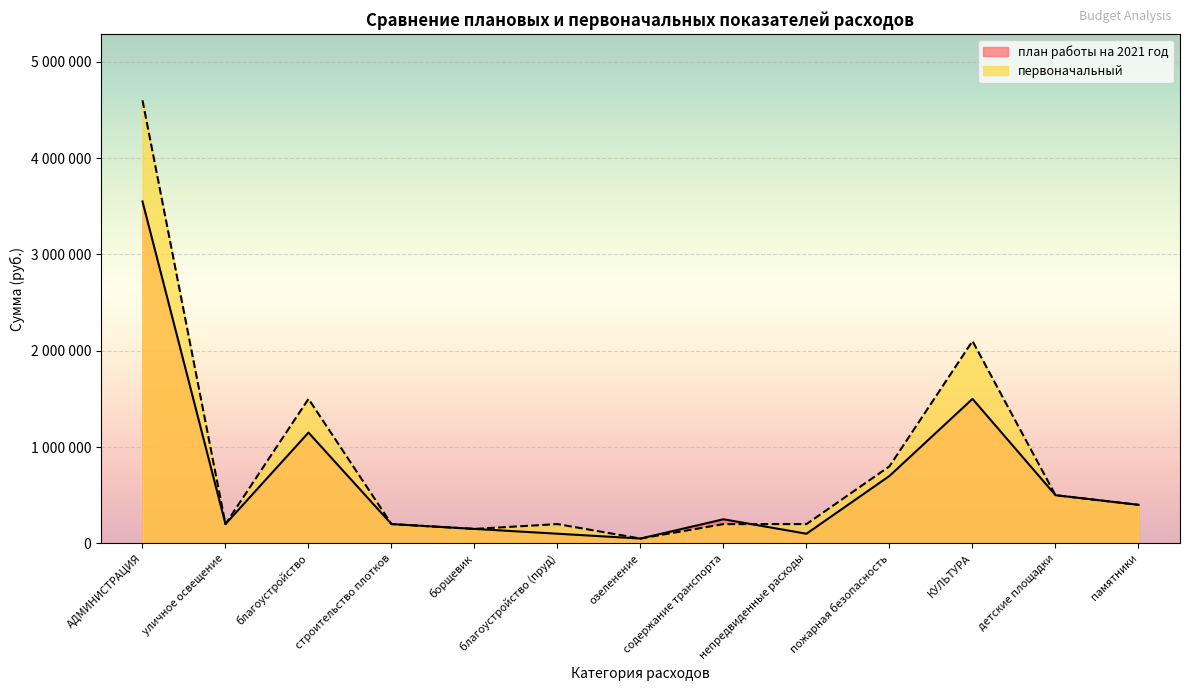

Reading right to left, what are all the values shown in this chart?

план работы на 2021 год: памятники=400000	детские площадки=500000	КУЛЬТУРА=1500000	пожарная безопасность=700000	непредвиденные расходы=100000	содержание транспорта=250000	озеленение=50000	благоустройство (пруд)=100000	борщевик=150000	строительство плотков=200000	благоустройство=1150000	уличное освещение=200000	АДМИНИСТРАЦИЯ=3550000
первоначальный: памятники=400000	детские площадки=500000	КУЛЬТУРА=2100000	пожарная безопасность=800000	непредвиденные расходы=200000	содержание транспорта=200000	озеленение=50000	благоустройство (пруд)=200000	борщевик=150000	строительство плотков=200000	благоустройство=1500000	уличное освещение=200000	АДМИНИСТРАЦИЯ=4600000